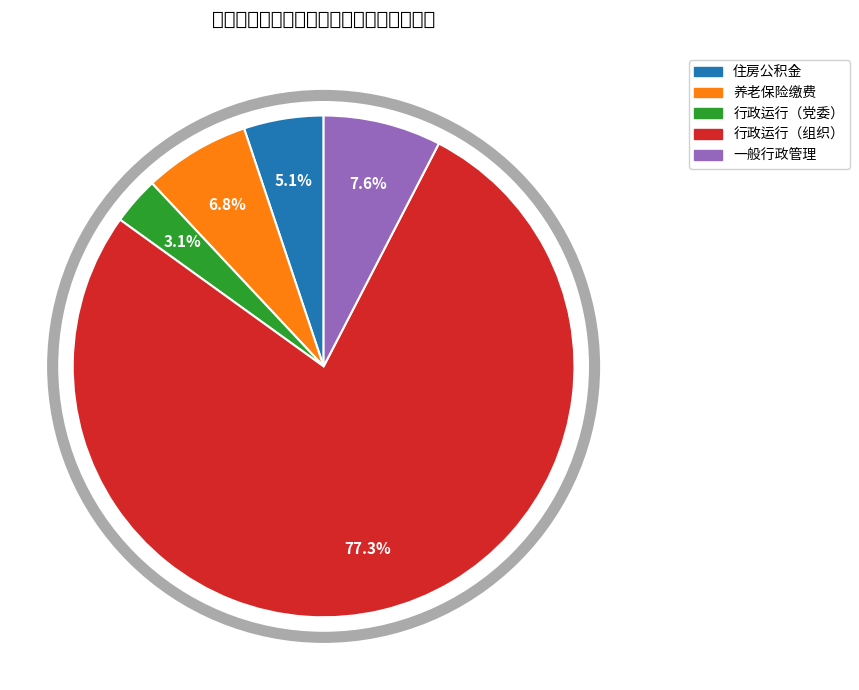

Which category has the smallest portion of the pie?

行政运行（党委）